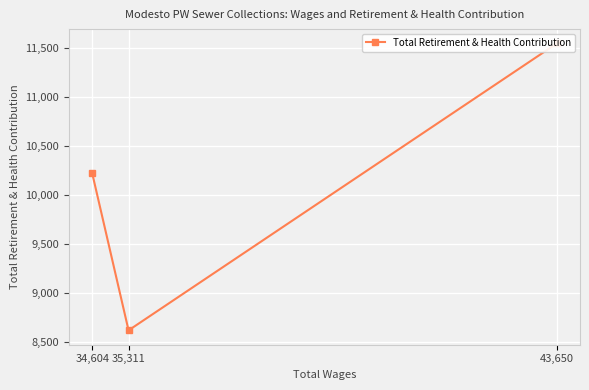

List the labels in order of value, largest first.

43,650, 34,604, 35,311